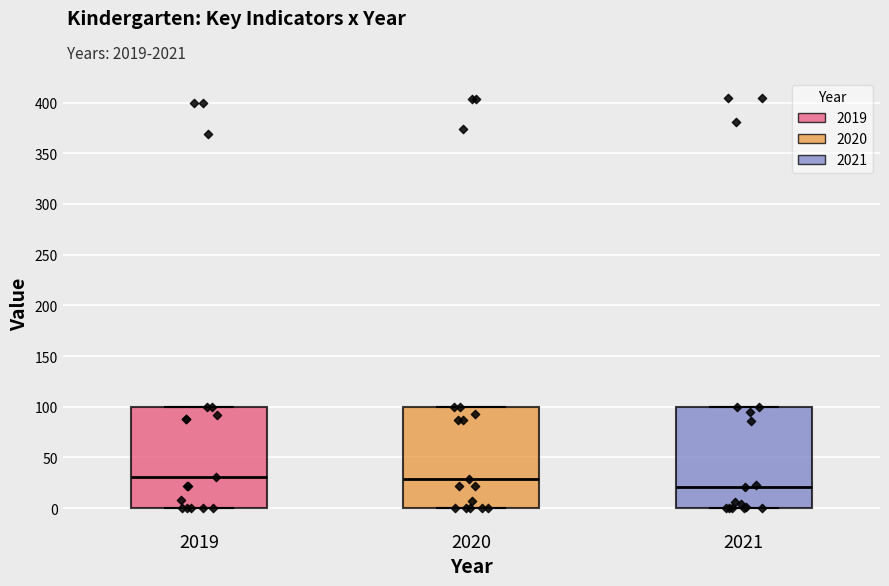

Where does the median line of the box at x = 2019 sit on the y-axis? The values are not printed on the chart, so give them approximately, as read against the axis.

30